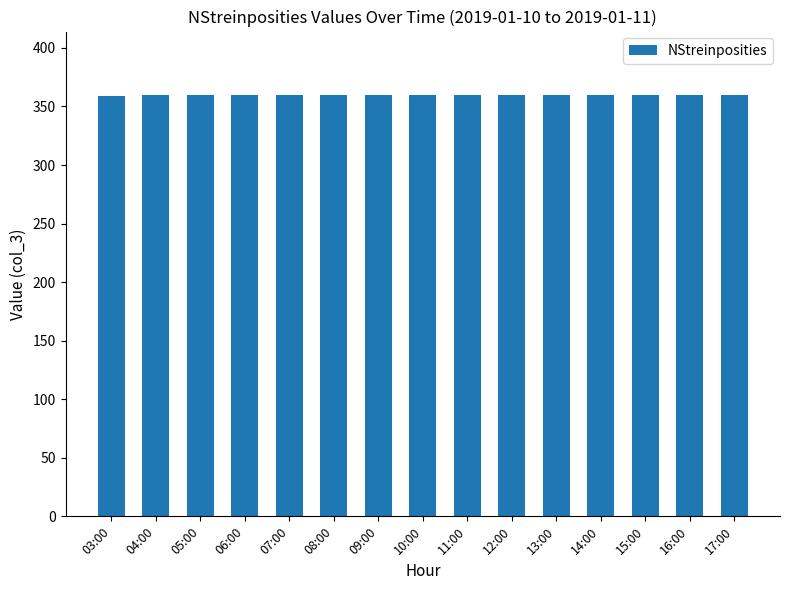

What is the label of the 3rd bar from the left?

05:00